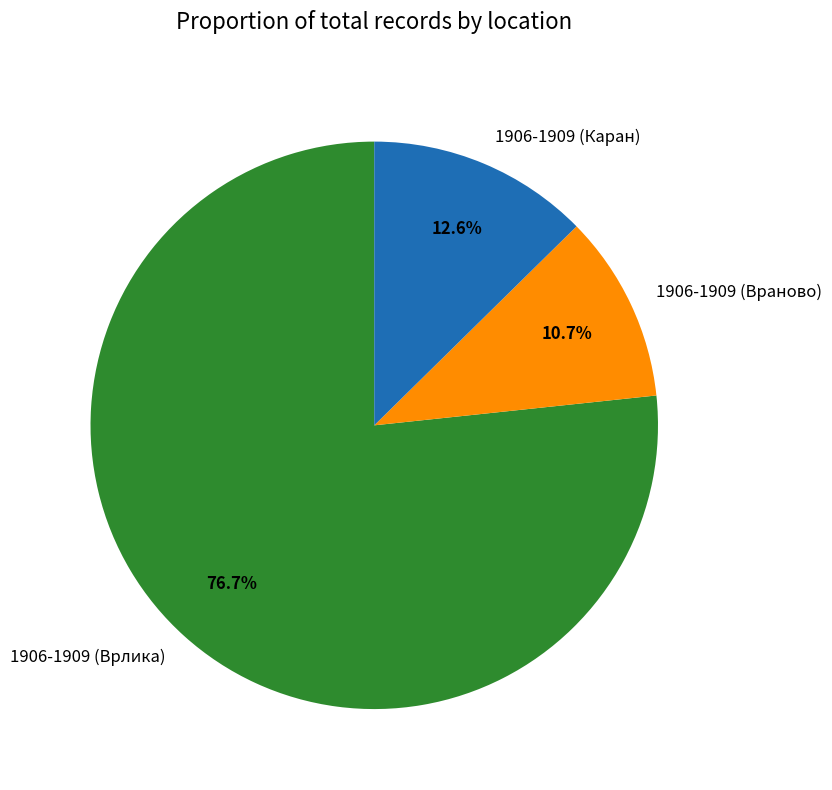

To the nearest percent, what portion does 1906-1909 (Врлика) represent?

77%